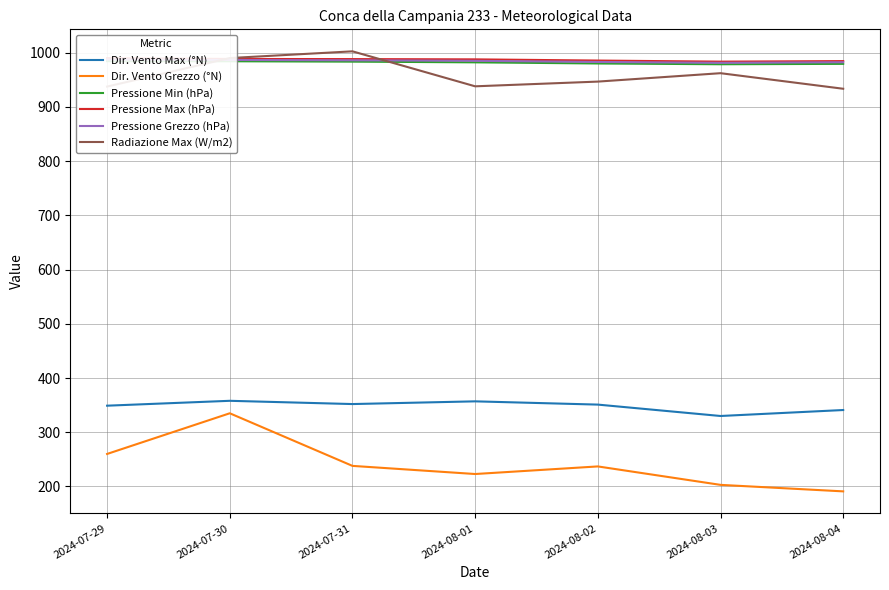

What is the difference between the second highest and second lowest values in the Radiazione Max (W/m2) series?

52.6